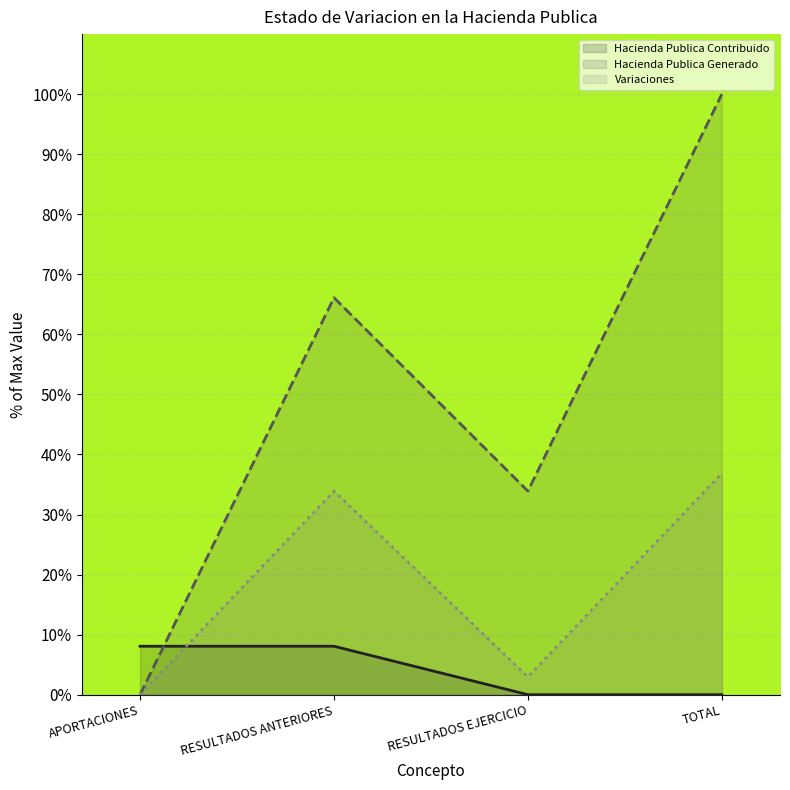

Reading left to right, what are all the values shown in this chart?

Hacienda Publica Contribuido: APORTACIONES=8.1	RESULTADOS ANTERIORES=8.1	RESULTADOS EJERCICIO=0.0	TOTAL=0.0
Hacienda Publica Generado: APORTACIONES=0.0	RESULTADOS ANTERIORES=66.1	RESULTADOS EJERCICIO=33.9	TOTAL=100.0
Variaciones: APORTACIONES=0.0	RESULTADOS ANTERIORES=33.9	RESULTADOS EJERCICIO=3.0	TOTAL=36.9